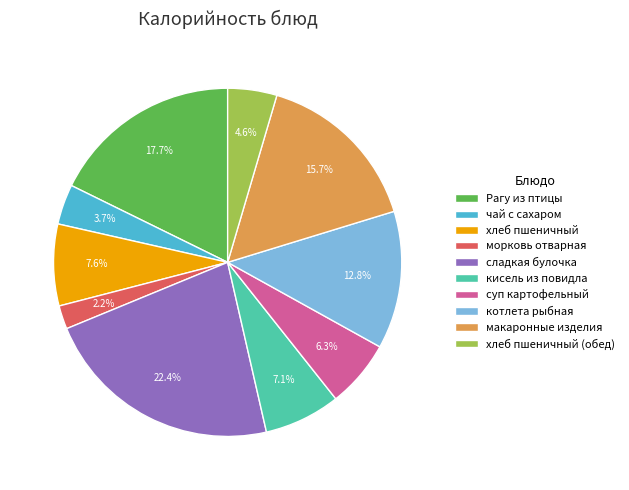

What is the largest slice in the pie chart?

сладкая булочка